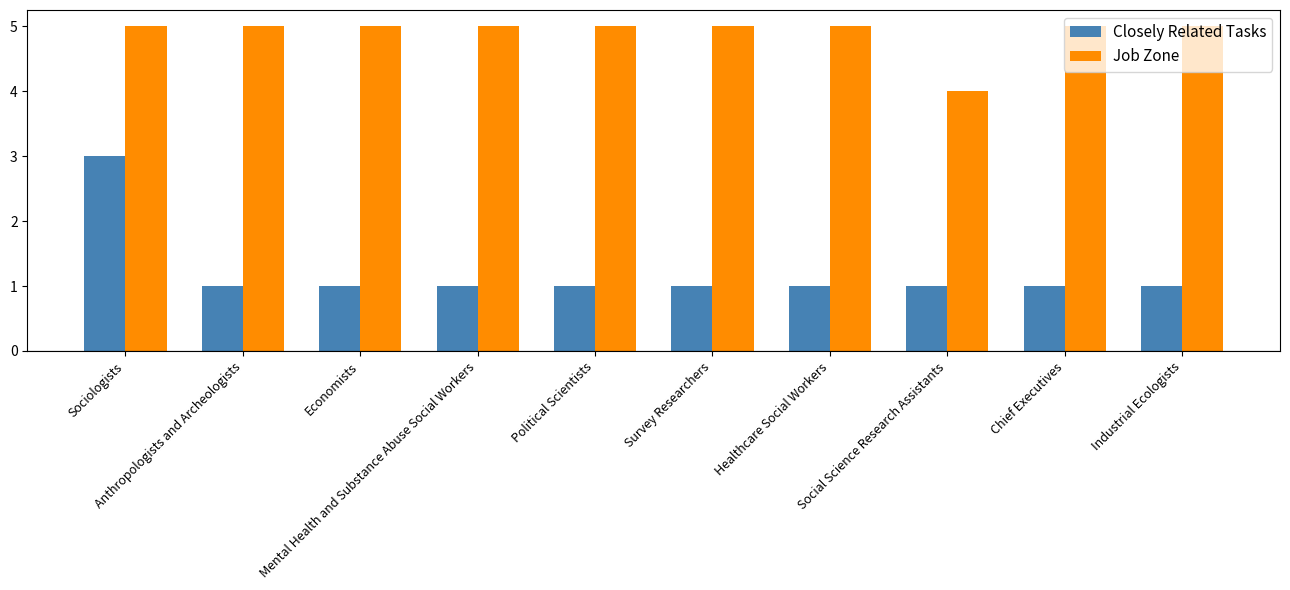

What is the value of the Closely Related Tasks bar at the 6th from the left?

1